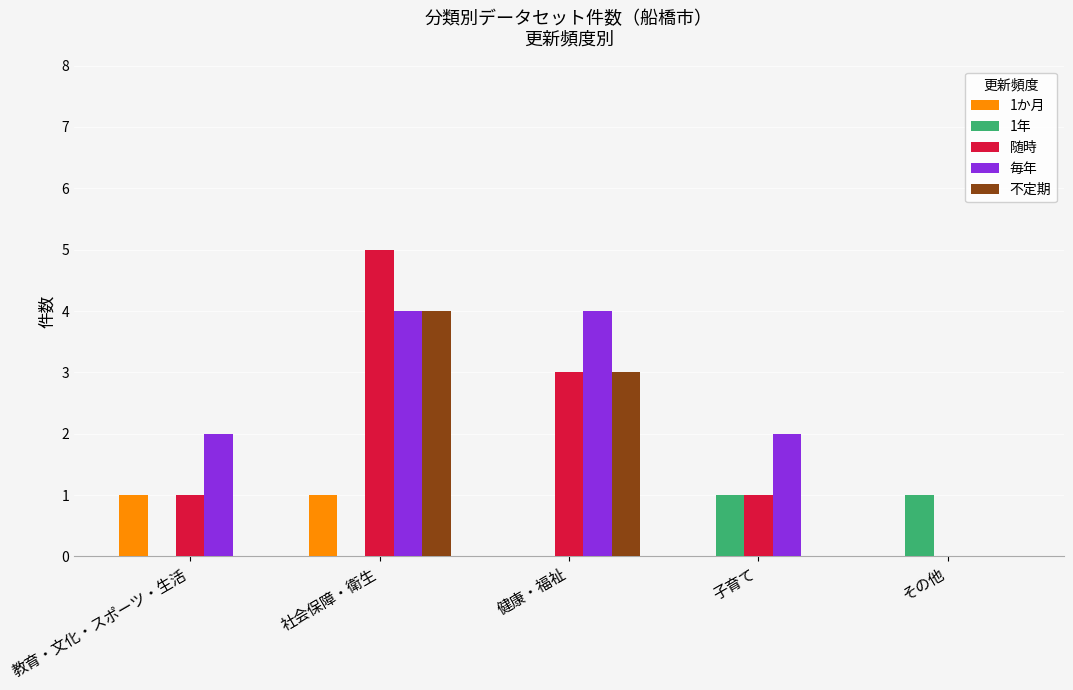

What is the total value across all series at 社会保障・衛生?

14